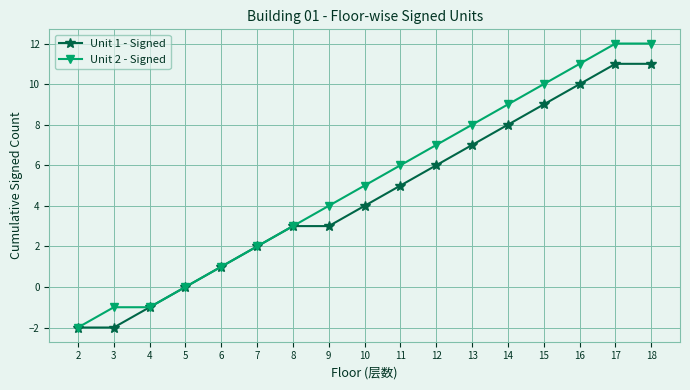

How many values in the Unit 1 - Signed series are below 4?

8